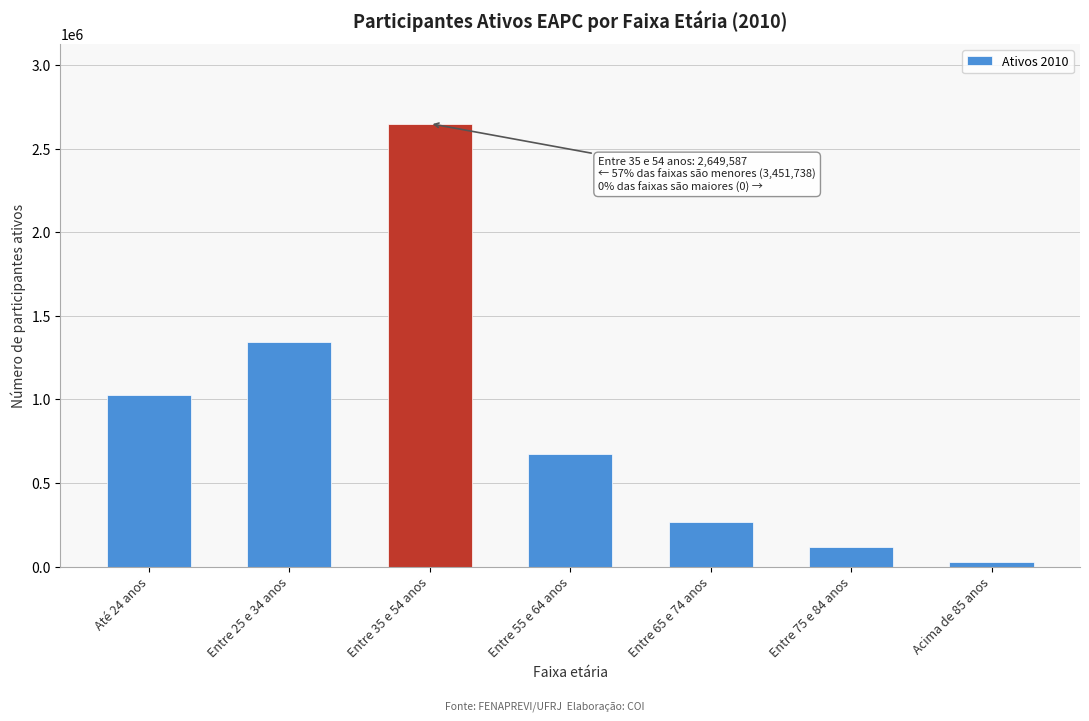

Reading left to right, what are all the values shown in this chart?

Até 24 anos=1025052	Entre 25 e 34 anos=1343433	Entre 35 e 54 anos=2649587	Entre 55 e 64 anos=674496	Entre 65 e 74 anos=266084	Entre 75 e 84 anos=117162	Acima de 85 anos=25511